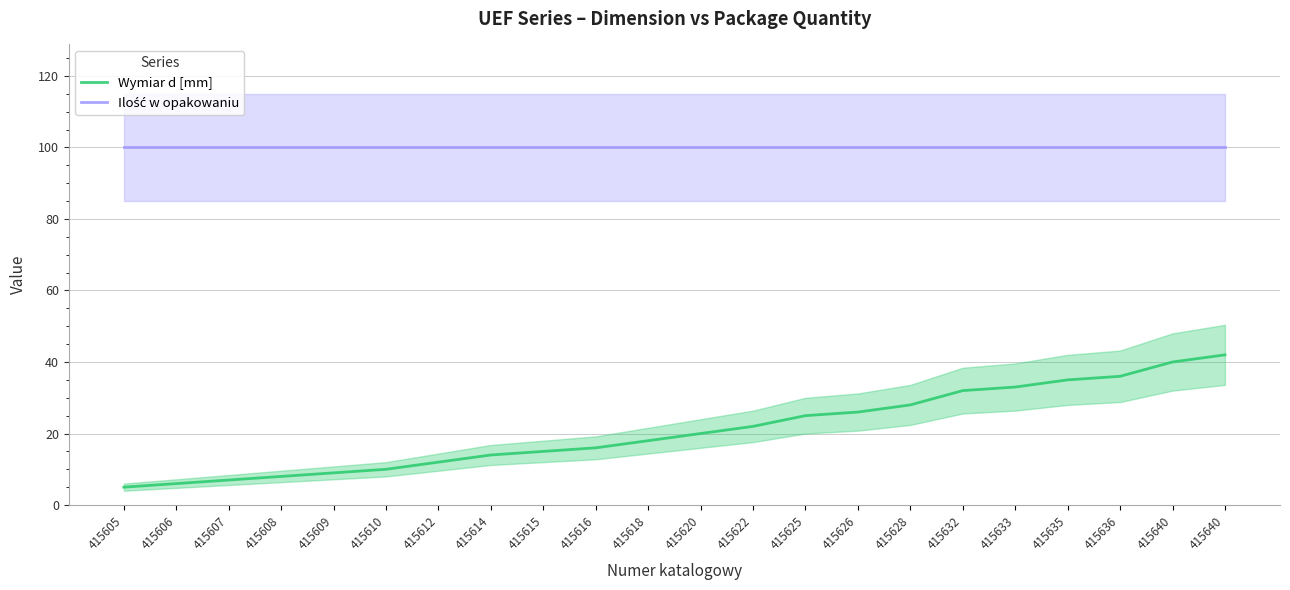

Is this an area chart (filled region under the line)?

No